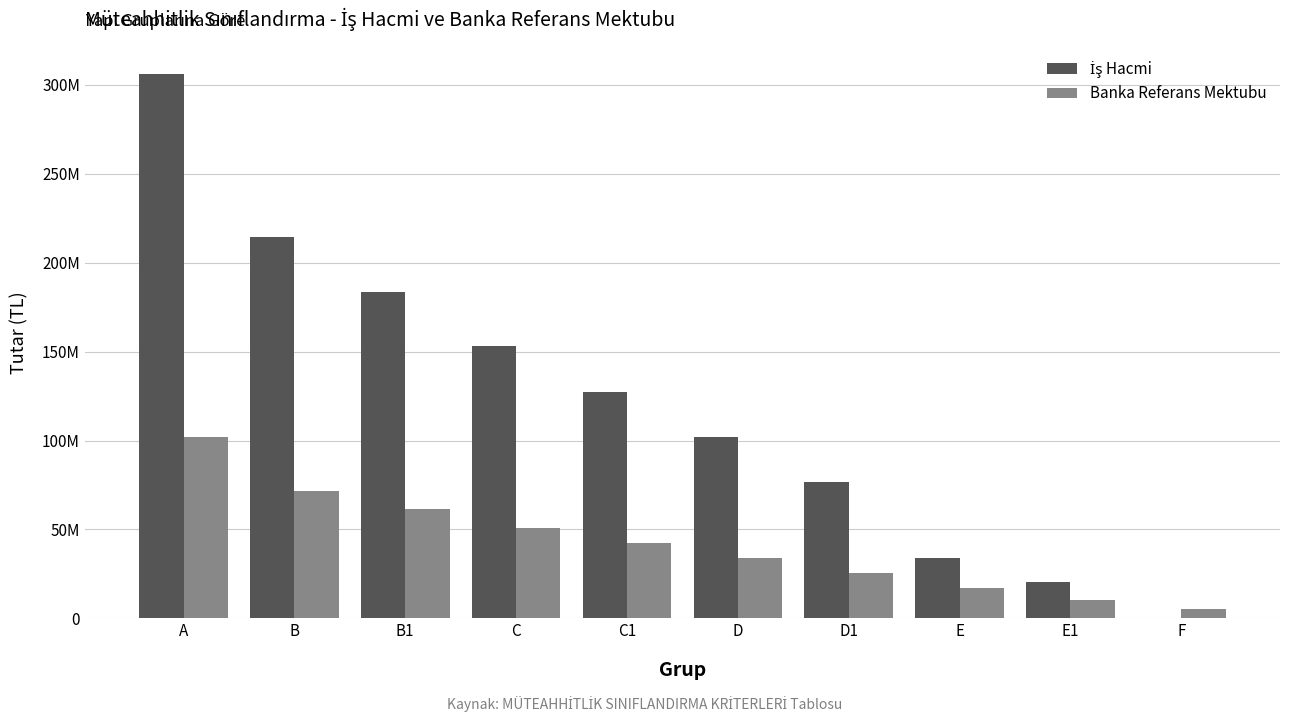

Where does the İş Hacmi series first go above 127546875?

A